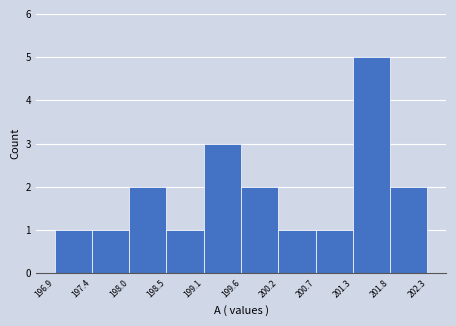

Over which range of the x-axis is the bar tallest?

201.3 to 201.8